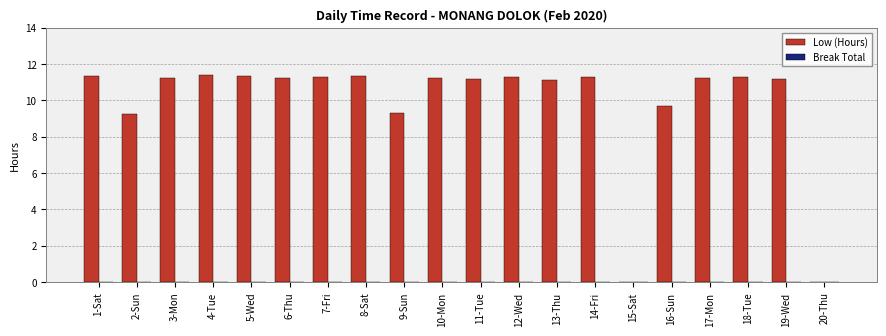

Are the bars horizontal?

No